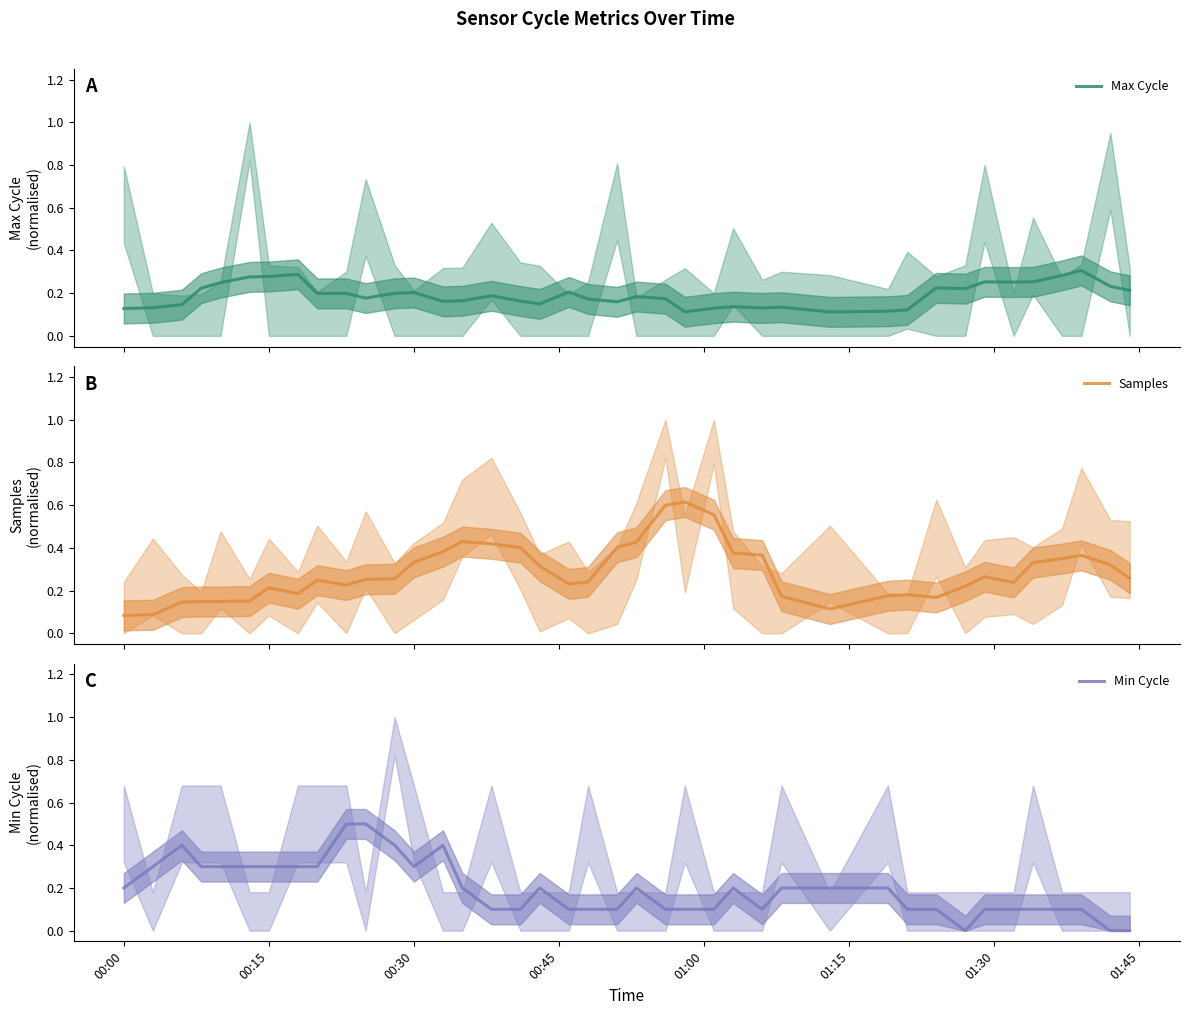

The Min Cycle series shows 0.3 at 8. True or false?

True